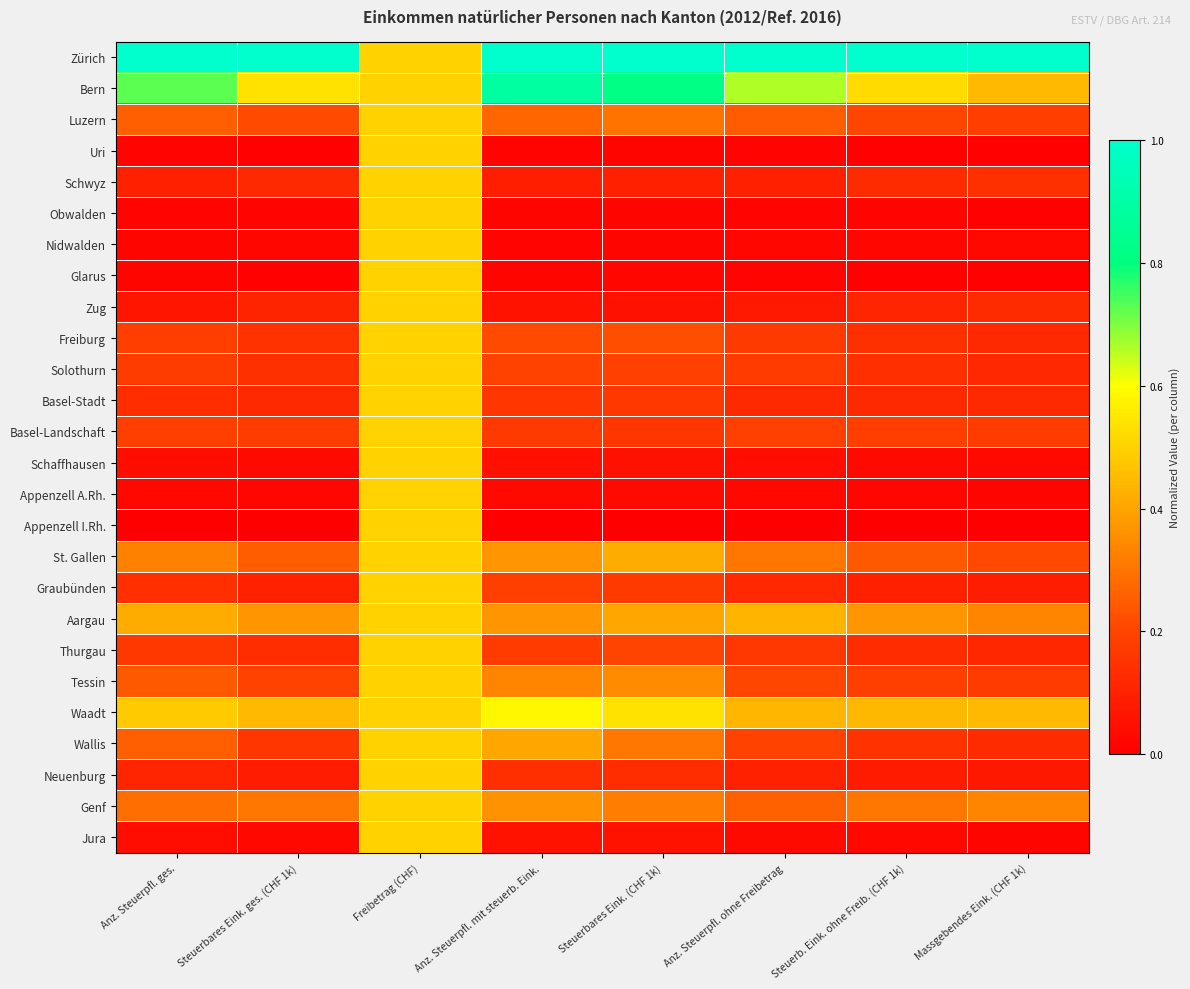

What is the total value across all series at Massgebendes Eink. (CHF 1k)?

4.5